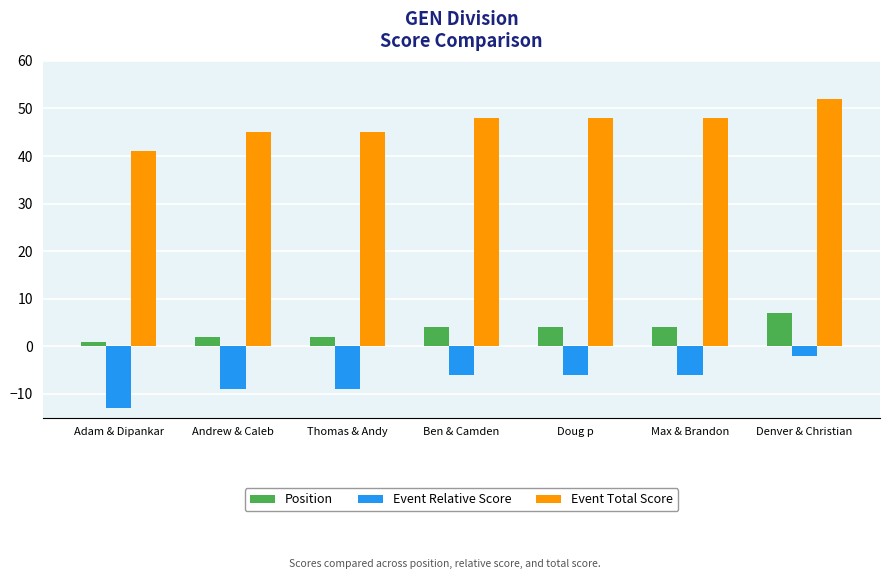

What is the difference between the highest and lowest values at Doug p?

54